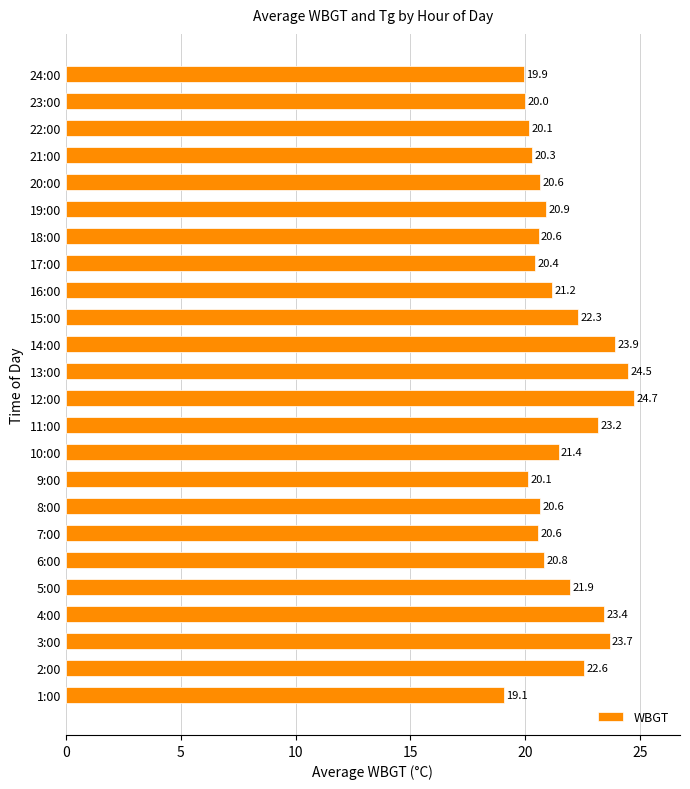

Where is the data nearest to the value 21?

19:00